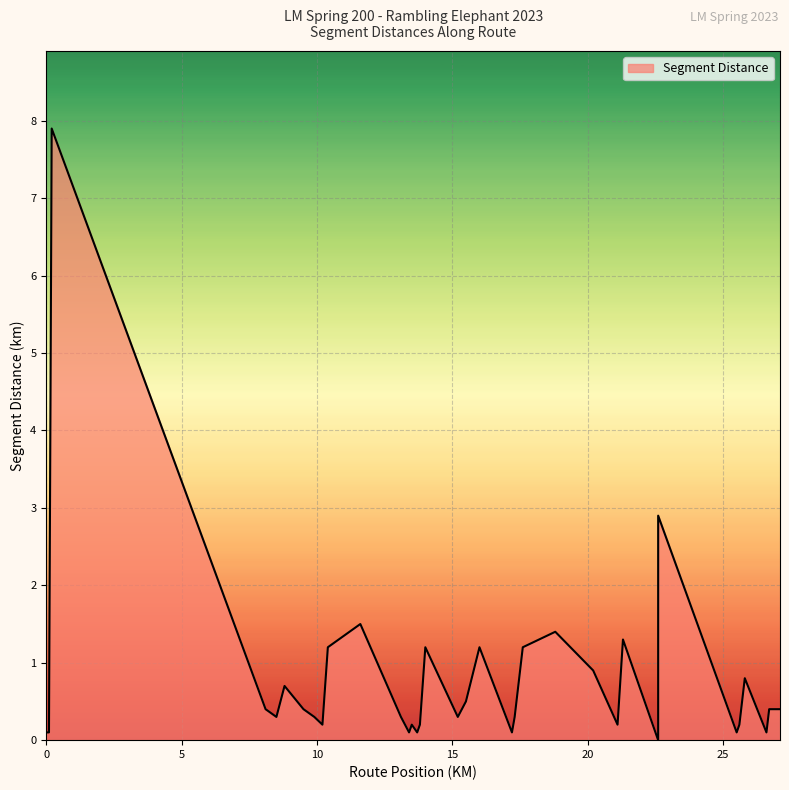

What is the value of the 21st point from the left?

0.1